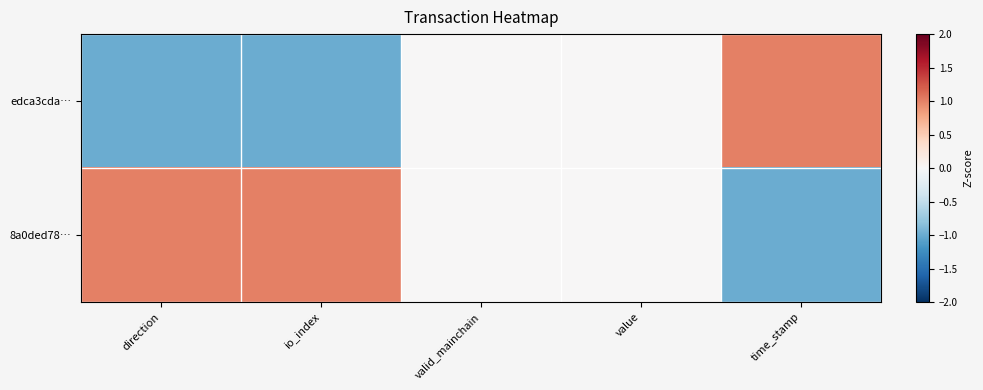

Which label corresponds to the smallest value in the chart?

direction